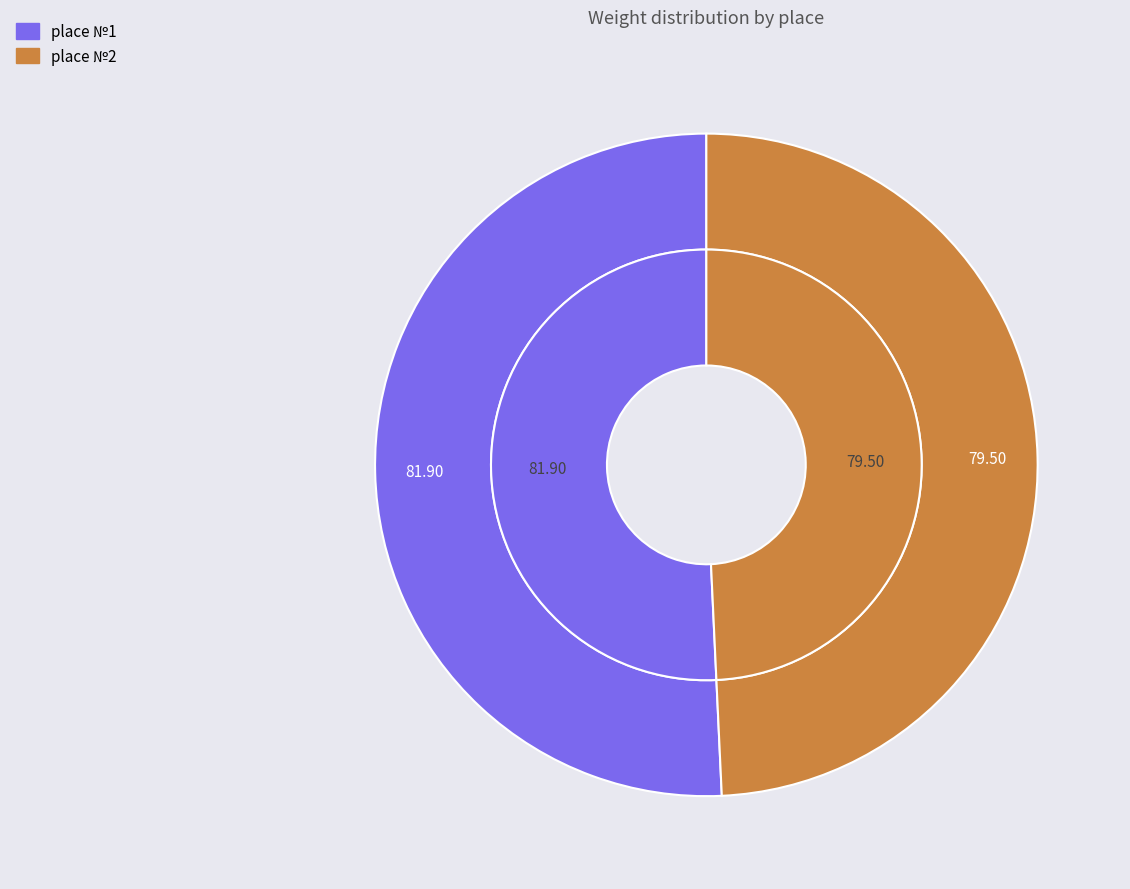

What is the smallest slice in the pie chart?

2